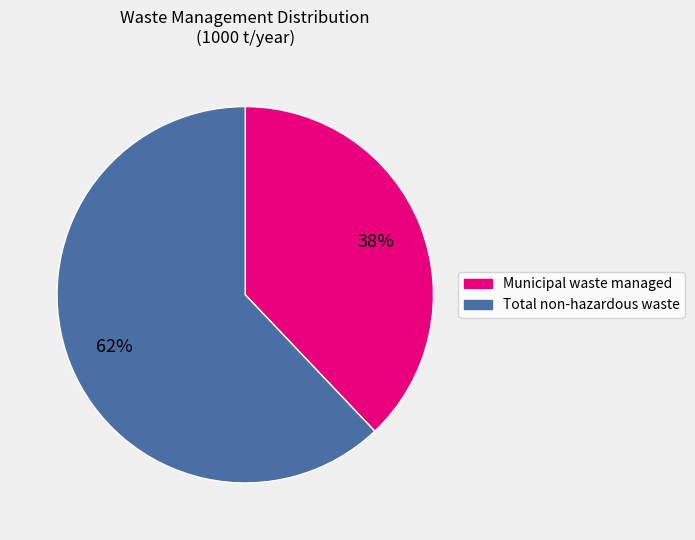

How many segments does this pie chart have?

2